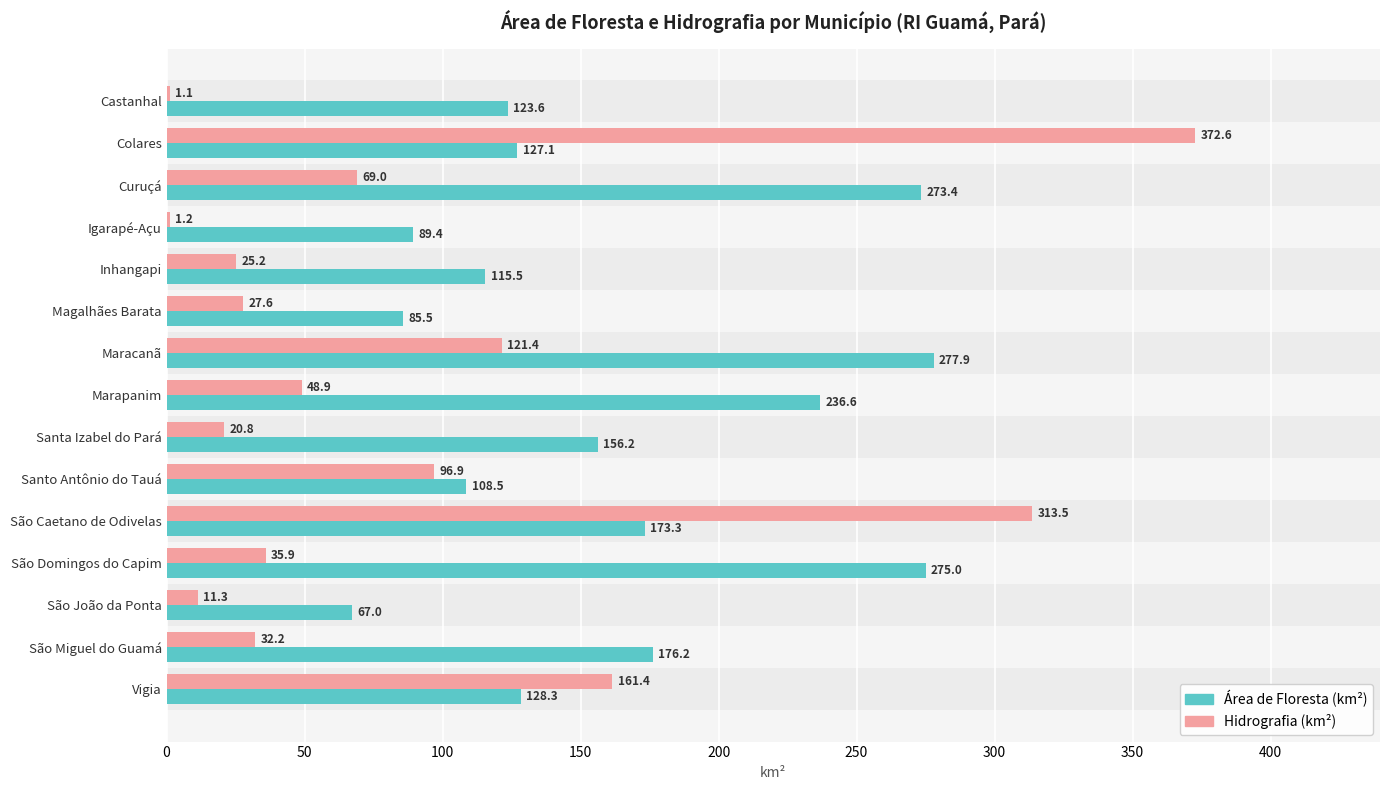

At which category is the sum across all series the highest?

Colares